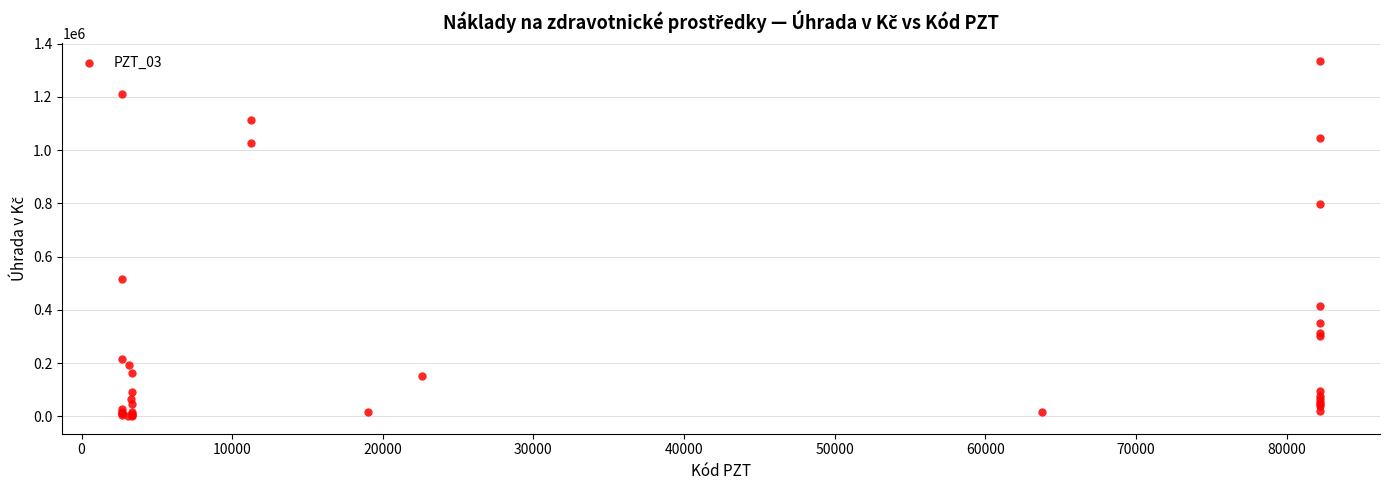

What Y value in the scatter plot is closest to 668926?

799743.0